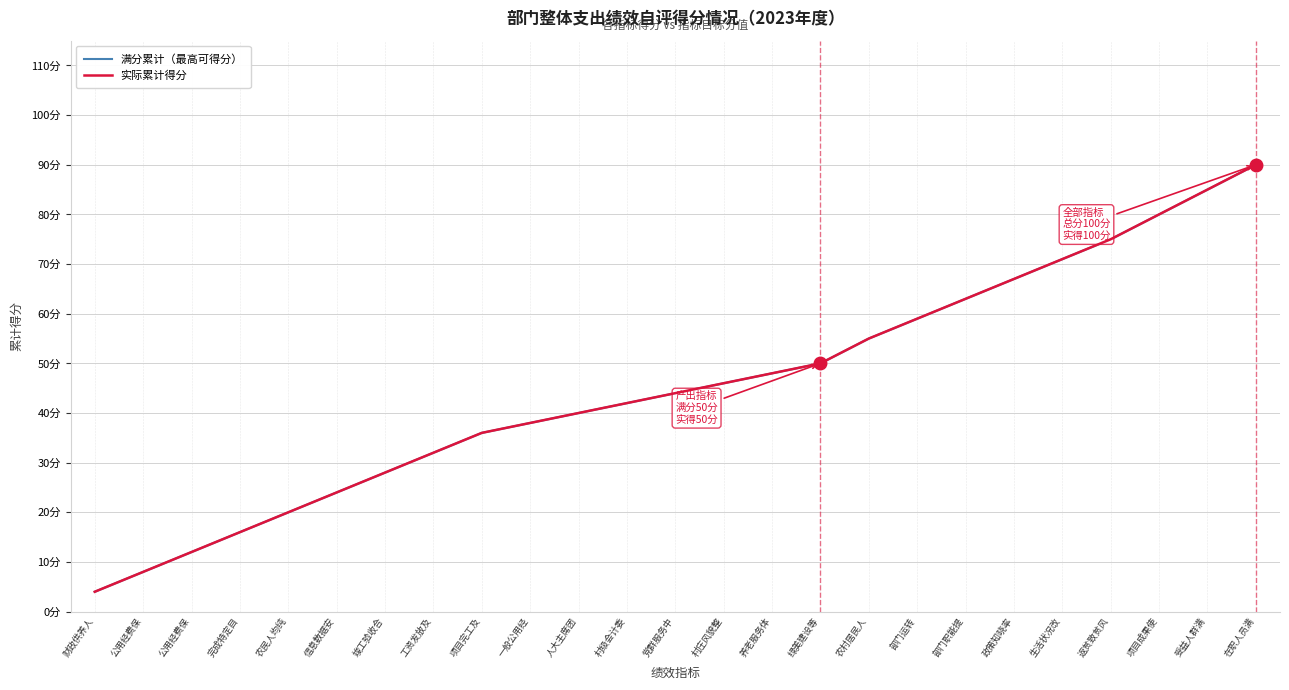

Rank the categories by 实际累计得分 value from lowest to highest.

财政供养人, 公用经费保, 公用经费保, 完成特定目, 农民人均纯, 信息数据安, 竣工验收合, 工资发放及, 项目完工及, 一般公用经, 人大主席团, 村级会计委, 党群服务中, 村庄风貌整, 养老服务体, 绿美建设等, 农村居民人, 部门运转, 部门职能提, 政策知晓率, 生活状况改, 返贫致贫风, 项目成果使, 受益人群满, 在职人员满